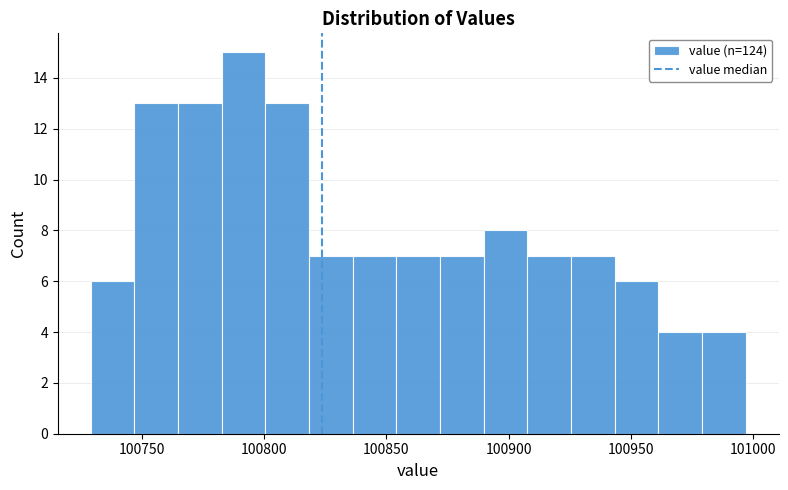

Around what value on the x-axis is the tallest bar? Give the approximate position of its centre, as read against the axis.

100790